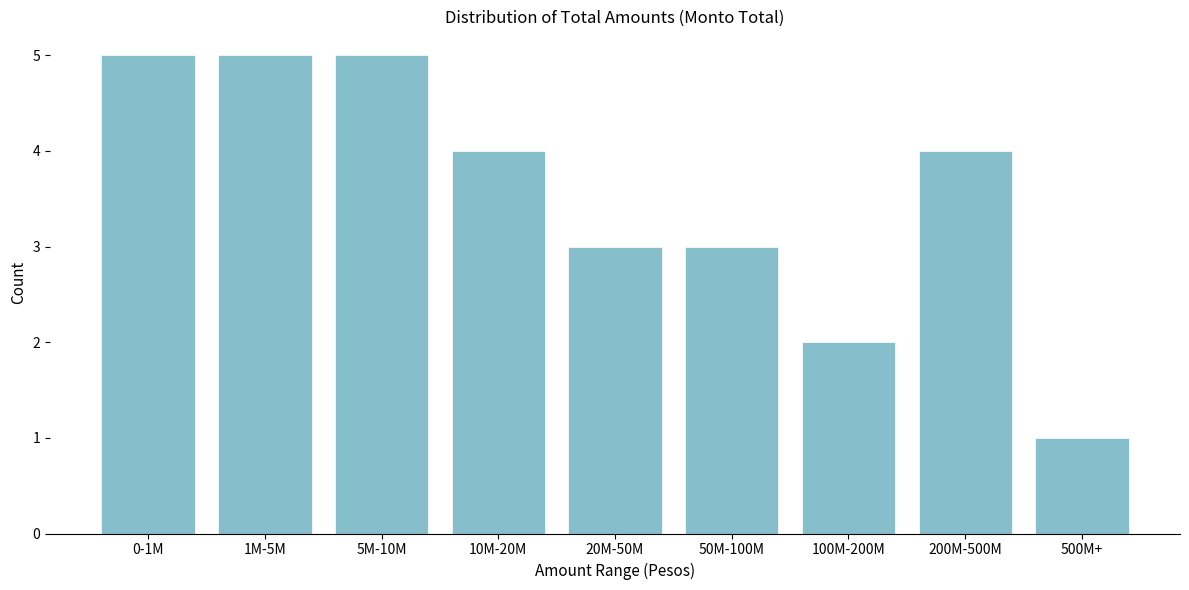

Reading left to right, transcribe all the data shown in this chart.

5	5	5	4	3	3	2	4	1